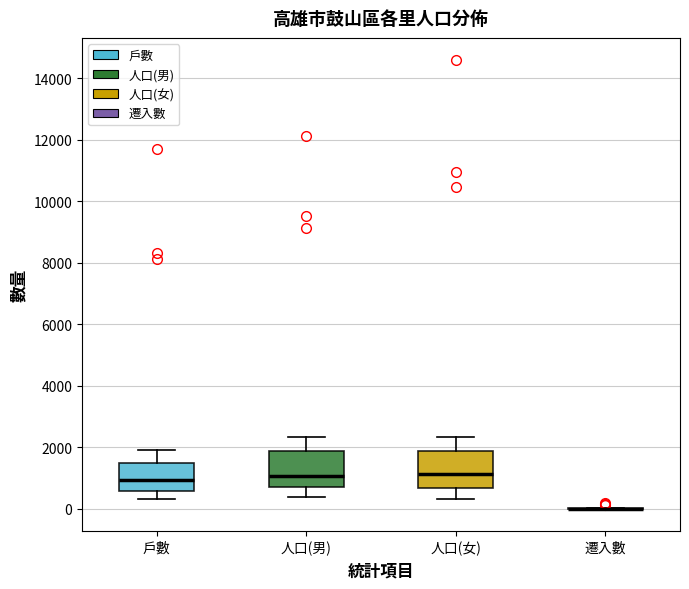

Reading left to right, transcribe this box plot: for each box, give where its median line is, the range the box spans, and where its two whiskers end, as read against the y-axis. The values are not printed on the chart, so give them approximately, as read against the axis.

戶數: median 1000, box 600 to 1400, whiskers 400 to 2000
人口(男): median 1000, box 800 to 1800, whiskers 400 to 2400
人口(女): median 1200, box 600 to 1800, whiskers 400 to 2400
遷入數: box collapsed to a line at 0, whiskers 0 to 0